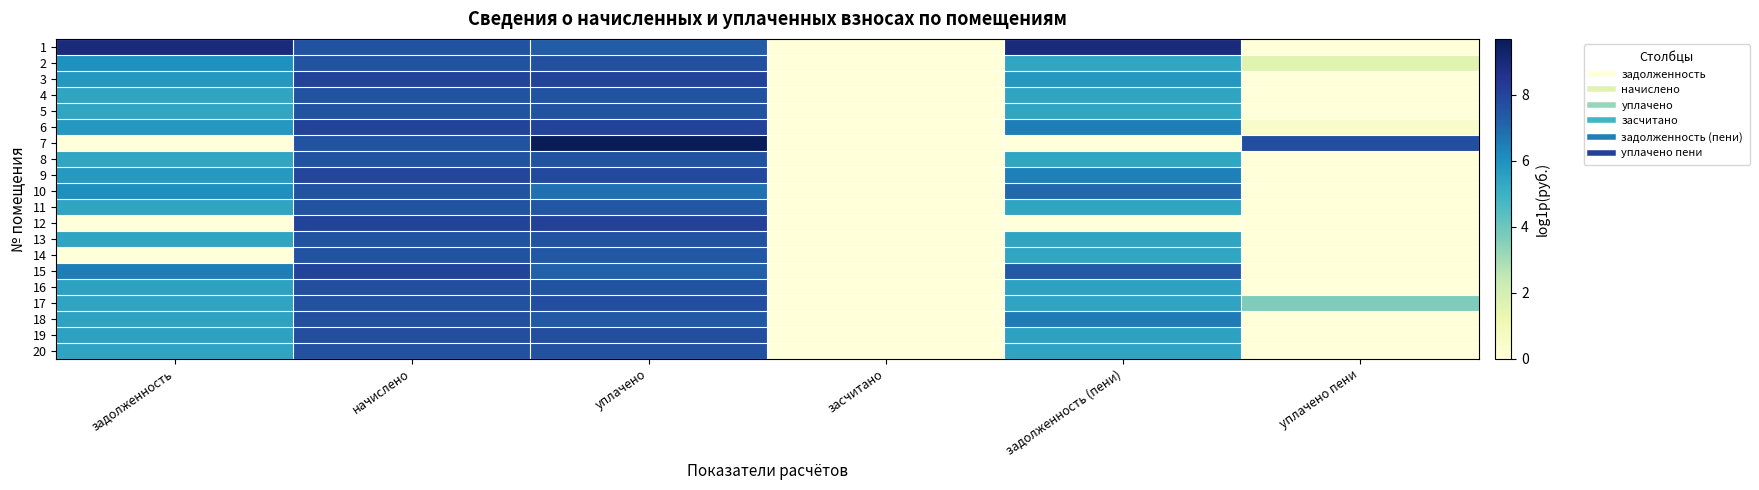

Reading left to right, list all the values displayed in this chart.

1: задолженность=8.9	начислено=7.6	уплачено=7.3	засчитано=0.0	задолженность (пени)=8.9	уплачено пени=0.0
2: задолженность=6.1	начислено=7.5	уплачено=7.7	засчитано=0.0	задолженность (пени)=5.4	уплачено пени=1.6
3: задолженность=5.8	начислено=8.0	уплачено=8.0	засчитано=0.0	задолженность (пени)=5.8	уплачено пени=0.0
4: задолженность=5.4	начислено=7.6	уплачено=7.6	засчитано=0.0	задолженность (пени)=5.4	уплачено пени=0.0
5: задолженность=5.4	начислено=7.6	уплачено=7.6	засчитано=0.0	задолженность (пени)=5.4	уплачено пени=0.0
6: задолженность=5.8	начислено=8.0	уплачено=8.0	засчитано=0.0	задолженность (пени)=6.5	уплачено пени=0.4
7: задолженность=0.0	начислено=7.6	уплачено=9.7	засчитано=0.0	задолженность (пени)=0.0	уплачено пени=7.8
8: задолженность=5.4	начислено=7.6	уплачено=7.6	засчитано=0.0	задолженность (пени)=5.4	уплачено пени=0.0
9: задолженность=5.8	начислено=8.0	уплачено=7.9	засчитано=0.0	задолженность (пени)=6.5	уплачено пени=0.0
10: задолженность=6.1	начислено=7.6	уплачено=6.8	засчитано=0.0	задолженность (пени)=7.0	уплачено пени=0.0
11: задолженность=5.4	начислено=7.6	уплачено=7.5	засчитано=0.0	задолженность (пени)=5.4	уплачено пени=0.0
12: задолженность=0.0	начислено=8.0	уплачено=8.1	засчитано=0.0	задолженность (пени)=0.0	уплачено пени=0.0
13: задолженность=5.4	начислено=7.6	уплачено=7.6	засчитано=0.0	задолженность (пени)=5.4	уплачено пени=0.0
14: задолженность=0.0	начислено=7.6	уплачено=7.4	засчитано=0.0	задолженность (пени)=5.4	уплачено пени=0.0
15: задолженность=6.5	начислено=8.0	уплачено=7.2	засчитано=0.0	задолженность (пени)=7.4	уплачено пени=0.0
16: задолженность=5.5	начислено=7.7	уплачено=7.6	засчитано=0.0	задолженность (пени)=5.5	уплачено пени=0.0
17: задолженность=5.5	начислено=7.6	уплачено=7.8	засчитано=0.0	задолженность (пени)=5.5	уплачено пени=3.7
18: задолженность=5.5	начислено=7.7	уплачено=7.4	засчитано=0.0	задолженность (пени)=6.6	уплачено пени=0.0
19: задолженность=5.5	начислено=7.7	уплачено=7.7	засчитано=0.0	задолженность (пени)=5.5	уплачено пени=0.0
20: задолженность=5.5	начислено=7.6	уплачено=7.6	засчитано=0.0	задолженность (пени)=5.5	уплачено пени=0.0